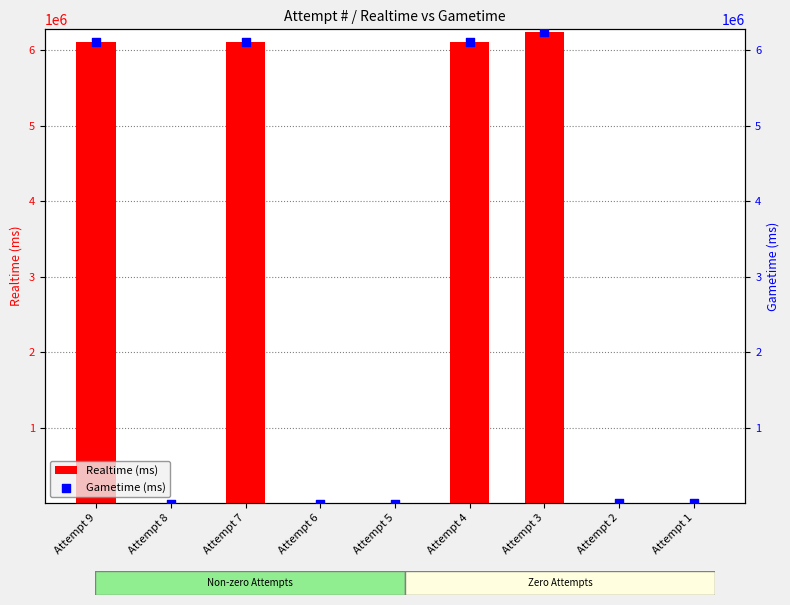

Is the value of Realtime (ms) at Attempt 3 greater than the value of Gametime (ms) at Attempt 2?

Yes